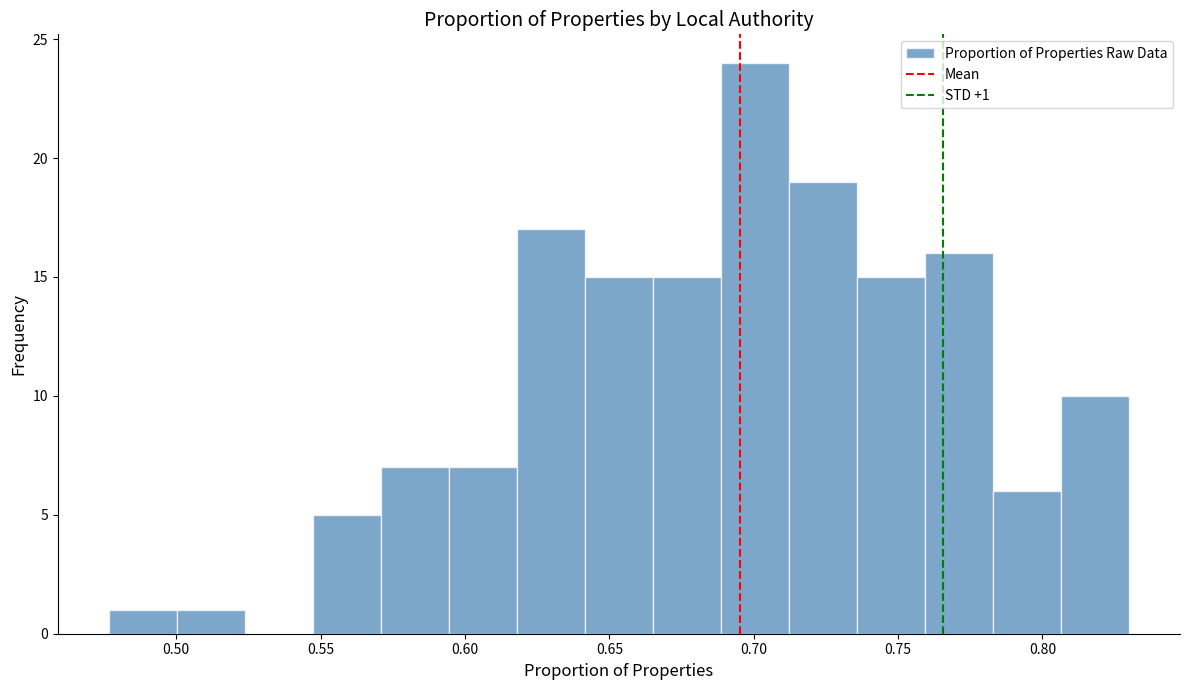

Over which range of the x-axis is the bar tallest?

0.690 to 0.710